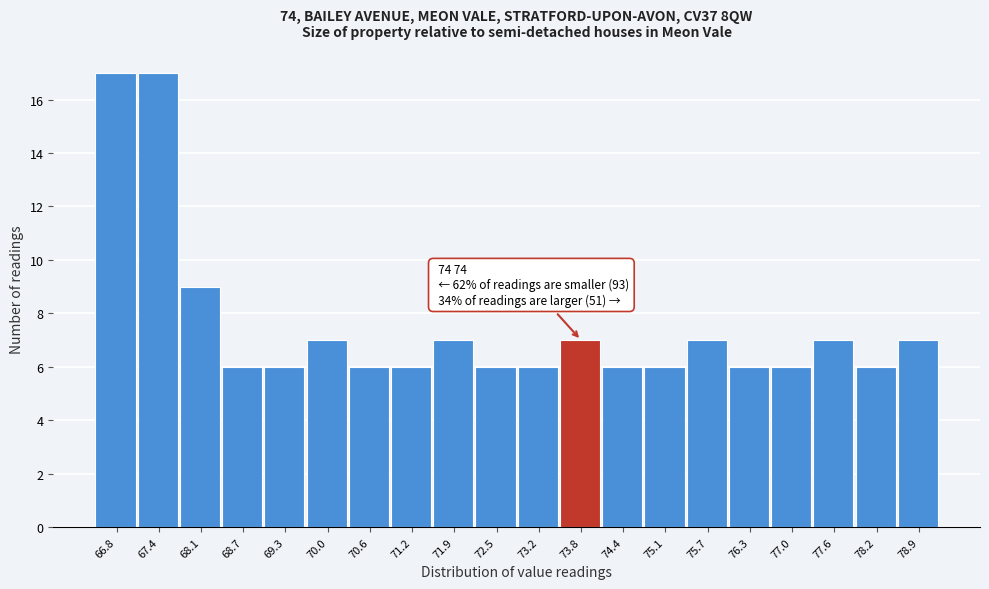

Reading right to left, what are all the values shown in this chart?

78.9=7	78.2=6	77.6=7	77.0=6	76.3=6	75.7=7	75.1=6	74.4=6	73.8=7	73.2=6	72.5=6	71.9=7	71.2=6	70.6=6	70.0=7	69.3=6	68.7=6	68.1=9	67.4=17	66.8=17